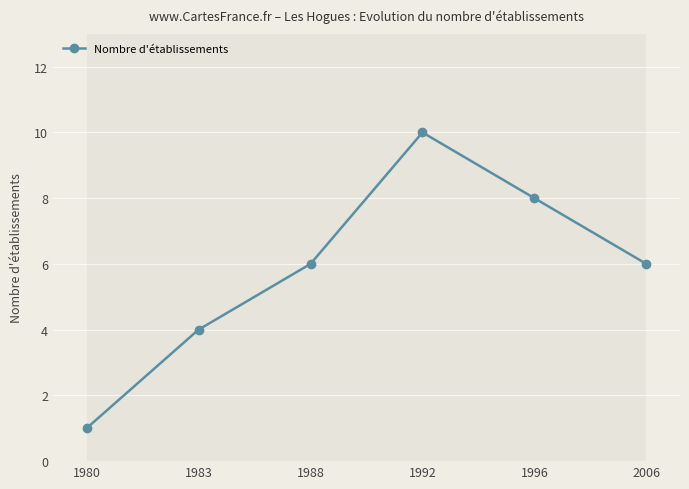

What is the difference between the maximum and second lowest values?

6